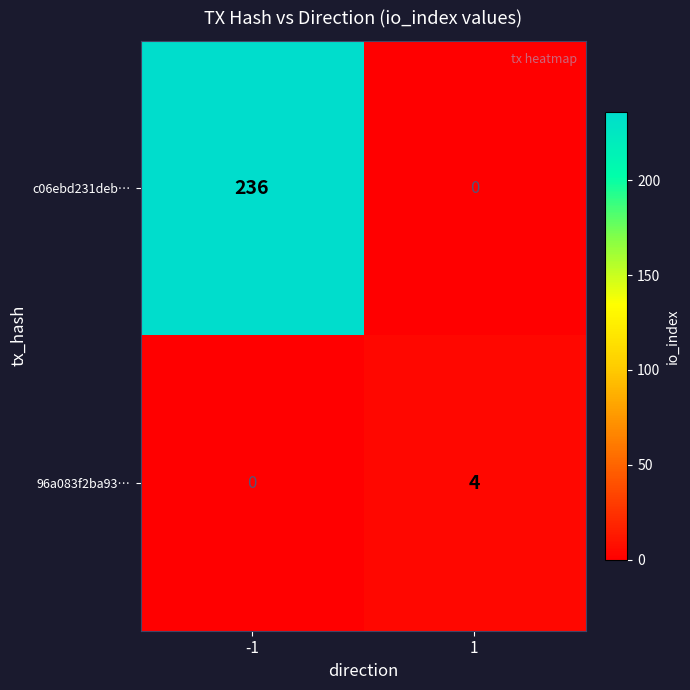

Reading left to right, extract all data points from this chart.

c06ebd231deb…: 236	0
96a083f2ba93…: 0	4